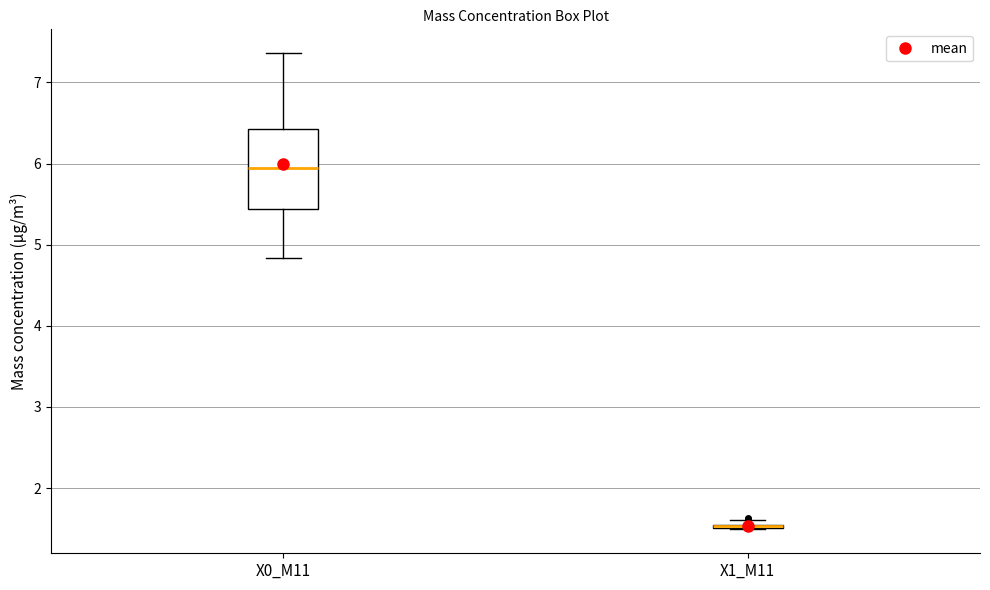

Where is the upper edge of the box for X1_M11 on the y-axis? The values are not printed on the chart, so give them approximately, as read against the axis.

1.6